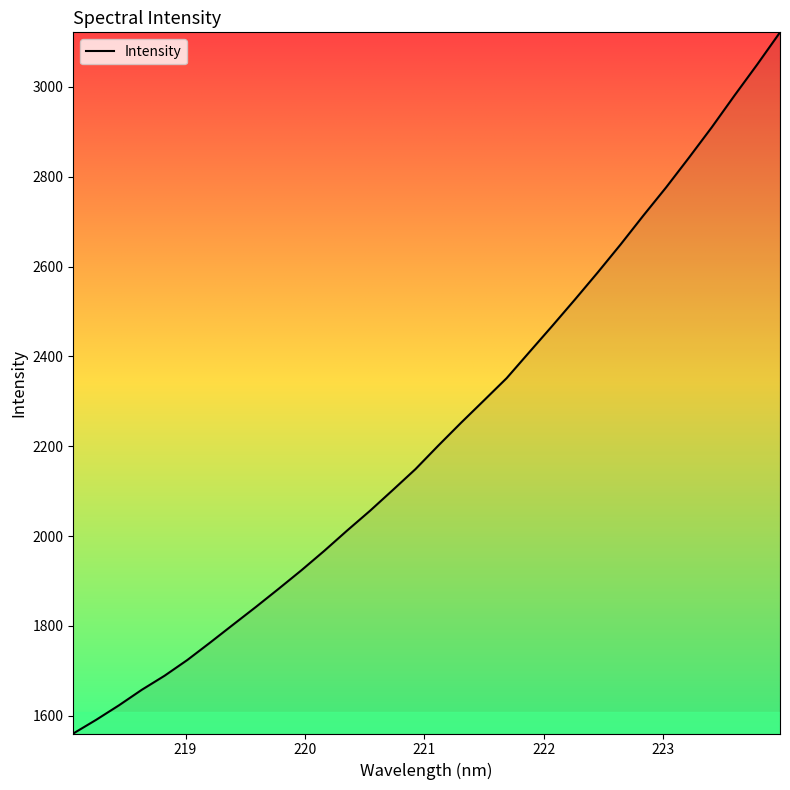

What is the greatest value displayed?

3121.6